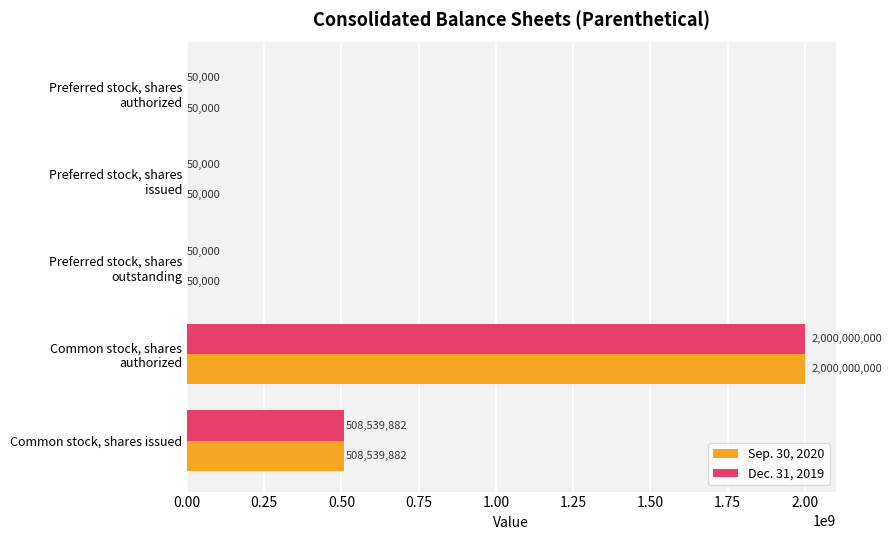

What is the maximum value for Dec. 31, 2019?

2000000000